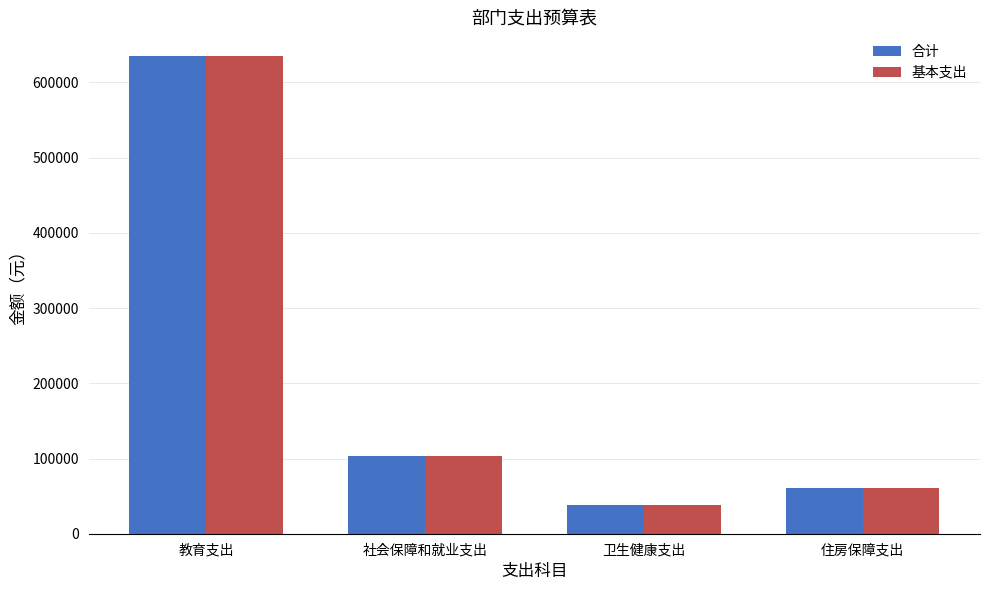

Rank the categories by 合计 value from lowest to highest.

卫生健康支出, 住房保障支出, 社会保障和就业支出, 教育支出